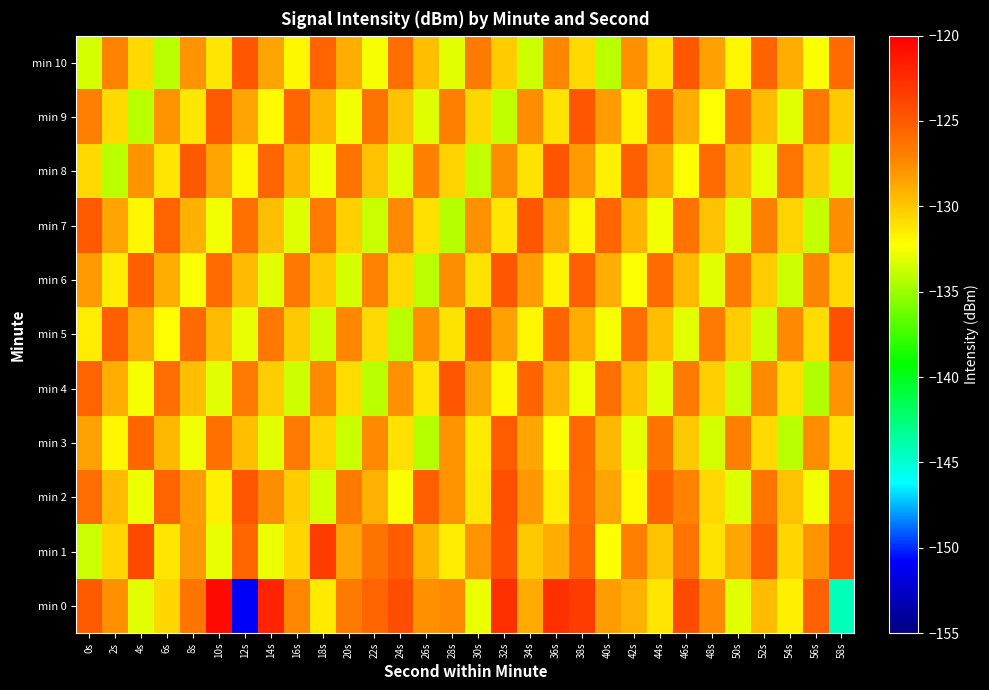

Reading left to right, extract all data points from this chart.

min 0: 0s=-124.9	2s=-127.8	4s=-133.1	6s=-130.6	8s=-126.6	10s=-120.7	12s=-150.9	14s=-122.0	16s=-127.3	18s=-131.4	20s=-126.7	22s=-125.5	24s=-124.3	26s=-127.7	28s=-127.5	30s=-132.7	32s=-122.7	34s=-128.9	36s=-122.6	38s=-123.3	40s=-128.2	42s=-129.1	44s=-131.3	46s=-124.2	48s=-127.5	50s=-133.1	52s=-129.5	54s=-131.6	56s=-125.4	58s=-144.2
min 1: 0s=-133.8	2s=-130.7	4s=-124.0	6s=-131.3	8s=-128.2	10s=-133.0	12s=-125.6	14s=-132.8	16s=-130.6	18s=-123.3	20s=-128.5	22s=-126.3	24s=-125.1	26s=-129.2	28s=-131.5	30s=-127.8	32s=-124.6	34s=-130.1	36s=-128.9	38s=-125.7	40s=-132.3	42s=-127.1	44s=-129.8	46s=-126.4	48s=-131.2	50s=-128.7	52s=-125.3	54s=-130.6	56s=-127.9	58s=-124.2
min 2: 0s=-126.1	2s=-129.5	4s=-132.8	6s=-125.6	8s=-128.3	10s=-131.7	12s=-124.9	14s=-127.6	16s=-130.2	18s=-133.5	20s=-126.8	22s=-129.1	24s=-132.4	26s=-125.2	28s=-127.9	30s=-131.3	32s=-124.5	34s=-128.0	36s=-131.6	38s=-125.9	40s=-128.6	42s=-132.1	44s=-125.4	46s=-127.2	48s=-130.8	50s=-133.2	52s=-126.5	54s=-129.8	56s=-132.7	58s=-125.1
min 3: 0s=-128.4	2s=-131.9	4s=-125.7	6s=-129.3	8s=-132.6	10s=-126.2	12s=-129.7	14s=-133.1	16s=-126.8	18s=-130.4	20s=-133.8	22s=-127.5	24s=-131.0	26s=-134.3	28s=-127.8	30s=-131.4	32s=-125.1	34s=-128.7	36s=-132.2	38s=-125.8	40s=-129.4	42s=-132.9	44s=-126.3	46s=-130.0	48s=-133.4	50s=-127.1	52s=-130.7	54s=-134.1	56s=-127.6	58s=-131.2
min 4: 0s=-125.5	2s=-129.0	4s=-132.5	6s=-126.1	8s=-129.6	10s=-133.0	12s=-126.7	14s=-130.2	16s=-133.6	18s=-127.4	20s=-130.9	22s=-134.2	24s=-127.7	26s=-131.3	28s=-124.9	30s=-128.5	32s=-132.0	34s=-125.6	36s=-129.1	38s=-132.6	40s=-126.2	42s=-129.7	44s=-133.1	46s=-126.8	48s=-130.3	50s=-133.7	52s=-127.5	54s=-131.0	56s=-134.4	58s=-127.8
min 5: 0s=-131.5	2s=-125.2	4s=-128.8	6s=-132.3	8s=-125.9	10s=-129.5	12s=-132.9	14s=-126.6	16s=-130.1	18s=-133.6	20s=-127.3	22s=-130.8	24s=-134.1	26s=-127.7	28s=-131.2	30s=-124.8	32s=-128.4	34s=-131.9	36s=-125.5	38s=-129.0	40s=-132.5	42s=-126.1	44s=-129.6	46s=-133.0	48s=-126.7	50s=-130.2	52s=-133.6	54s=-127.4	56s=-130.9	58s=-124.5
min 6: 0s=-128.1	2s=-131.6	4s=-125.3	6s=-128.9	8s=-132.4	10s=-126.0	12s=-129.5	14s=-133.0	16s=-126.6	18s=-130.1	20s=-133.5	22s=-127.2	24s=-130.8	26s=-134.1	28s=-127.6	30s=-131.1	32s=-124.8	34s=-128.3	36s=-131.8	38s=-125.4	40s=-128.9	42s=-132.4	44s=-126.0	46s=-129.5	48s=-133.0	50s=-126.7	52s=-130.2	54s=-133.6	56s=-127.3	58s=-130.8
min 7: 0s=-125.0	2s=-128.5	4s=-132.0	6s=-125.6	8s=-129.1	10s=-132.6	12s=-126.2	14s=-129.7	16s=-133.2	18s=-126.8	20s=-130.3	22s=-133.7	24s=-127.5	26s=-131.0	28s=-134.3	30s=-127.7	32s=-131.3	34s=-124.9	36s=-128.5	38s=-132.0	40s=-125.7	42s=-129.2	44s=-132.7	46s=-126.3	48s=-129.8	50s=-133.2	52s=-127.0	54s=-130.5	56s=-133.9	58s=-127.6
min 8: 0s=-130.7	2s=-134.1	4s=-127.8	6s=-131.3	8s=-125.0	10s=-128.6	12s=-132.0	14s=-125.7	16s=-129.2	18s=-132.7	20s=-126.3	22s=-129.8	24s=-133.2	26s=-127.0	28s=-130.5	30s=-134.0	32s=-127.6	34s=-131.1	36s=-124.7	38s=-128.2	40s=-131.7	42s=-125.3	44s=-128.8	46s=-132.2	48s=-125.9	50s=-129.3	52s=-132.9	54s=-126.5	56s=-130.0	58s=-133.4
min 9: 0s=-127.1	2s=-130.7	4s=-134.1	6s=-127.8	8s=-131.3	10s=-125.0	12s=-128.6	14s=-132.1	16s=-125.7	18s=-129.2	20s=-132.7	22s=-126.3	24s=-129.8	26s=-133.2	28s=-127.0	30s=-130.6	32s=-134.0	34s=-127.6	36s=-131.1	38s=-124.8	40s=-128.3	42s=-131.8	44s=-125.4	46s=-128.9	48s=-132.4	50s=-126.0	52s=-129.5	54s=-133.0	56s=-126.6	58s=-130.1
min 10: 0s=-133.5	2s=-127.2	4s=-130.7	6s=-134.1	8s=-127.8	10s=-131.3	12s=-124.9	14s=-128.5	16s=-131.9	18s=-125.6	20s=-129.0	22s=-132.5	24s=-126.1	26s=-129.6	28s=-133.1	30s=-126.7	32s=-130.2	34s=-133.6	36s=-127.3	38s=-130.8	40s=-134.2	42s=-127.7	44s=-131.2	46s=-124.9	48s=-128.4	50s=-131.9	52s=-125.5	54s=-128.9	56s=-132.4	58s=-126.0